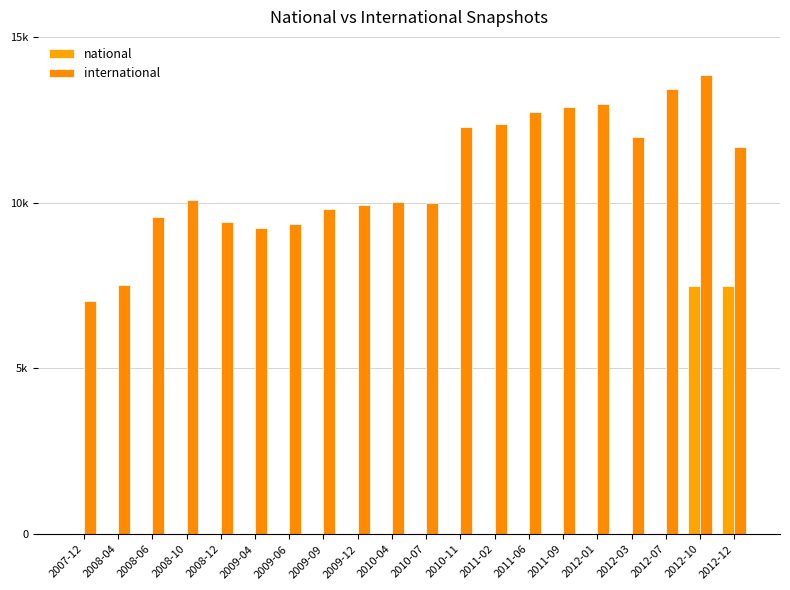

Reading left to right, transcribe all the data shown in this chart.

national: 2007-12=0	2008-04=0	2008-06=0	2008-10=0	2008-12=0	2009-04=0	2009-06=0	2009-09=0	2009-12=0	2010-04=0	2010-07=0	2010-11=0	2011-02=0	2011-06=0	2011-09=0	2012-01=0	2012-03=0	2012-07=0	2012-10=7472	2012-12=7472
international: 2007-12=7028	2008-04=7508	2008-06=9560	2008-10=10090	2008-12=9419	2009-04=9248	2009-06=9360	2009-09=9818	2009-12=9935	2010-04=10014	2010-07=9989	2010-11=12279	2011-02=12367	2011-06=12723	2011-09=12895	2012-01=12967	2012-03=11982	2012-07=13439	2012-10=13847	2012-12=11685